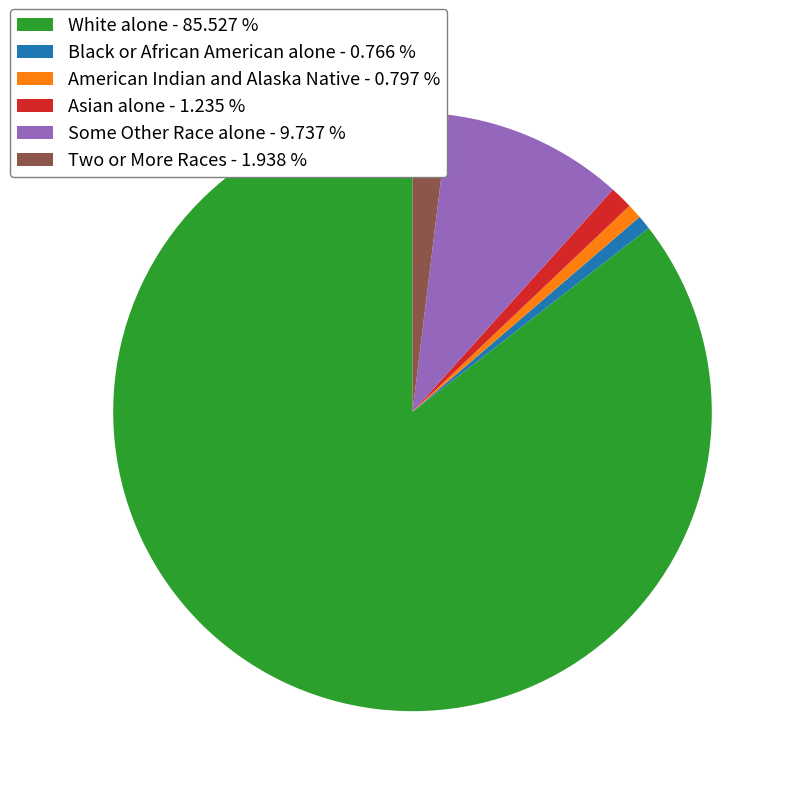

Do Some Other Race alone and Two or More Races together represent more than half of the pie?

No